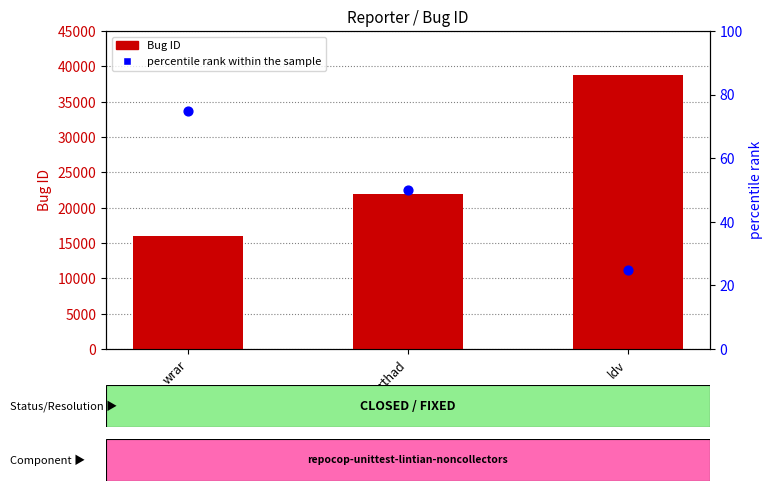

Which series contains the lowest Y value?

percentile rank within the sample